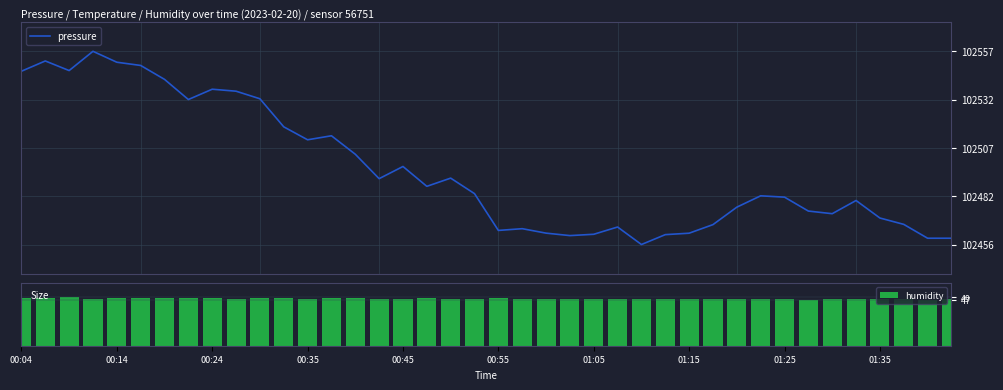

True or false: humidity has a value of 47.7 at 01:25.

True